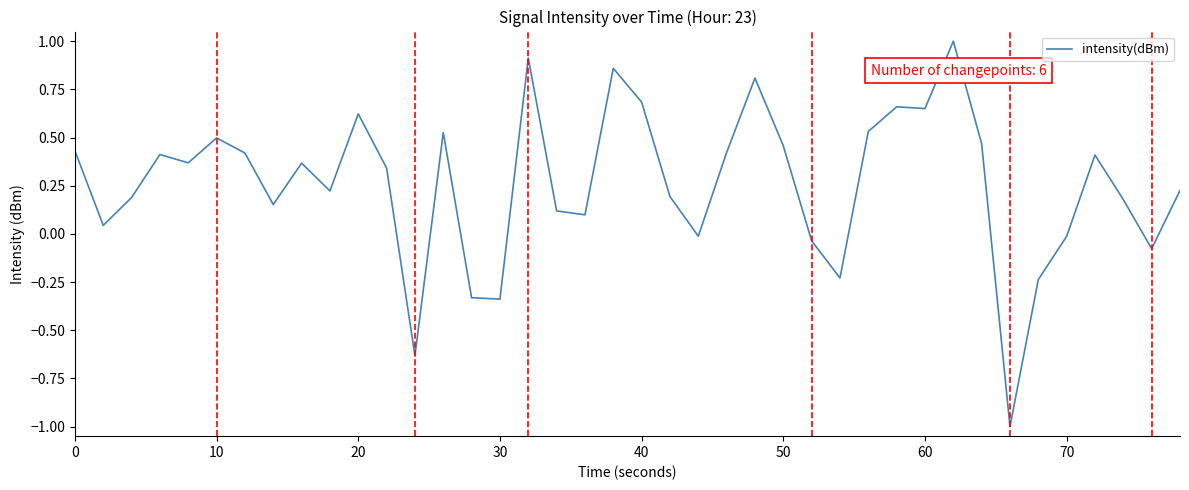

Does the chart have visible grid lines?

No